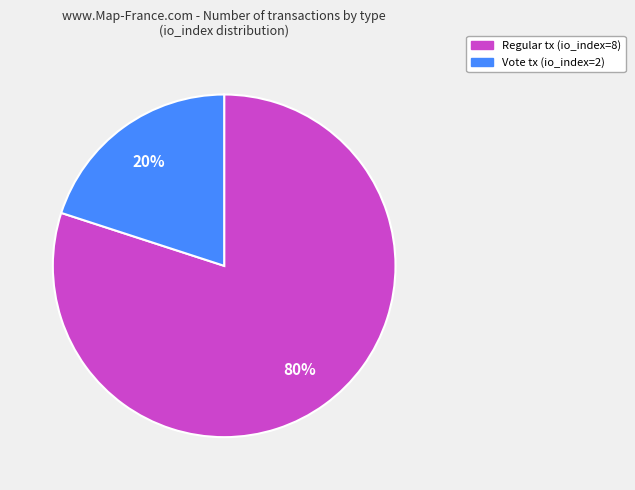

True or false: Regular tx (io_index=8) accounts for 70% of the total.

False